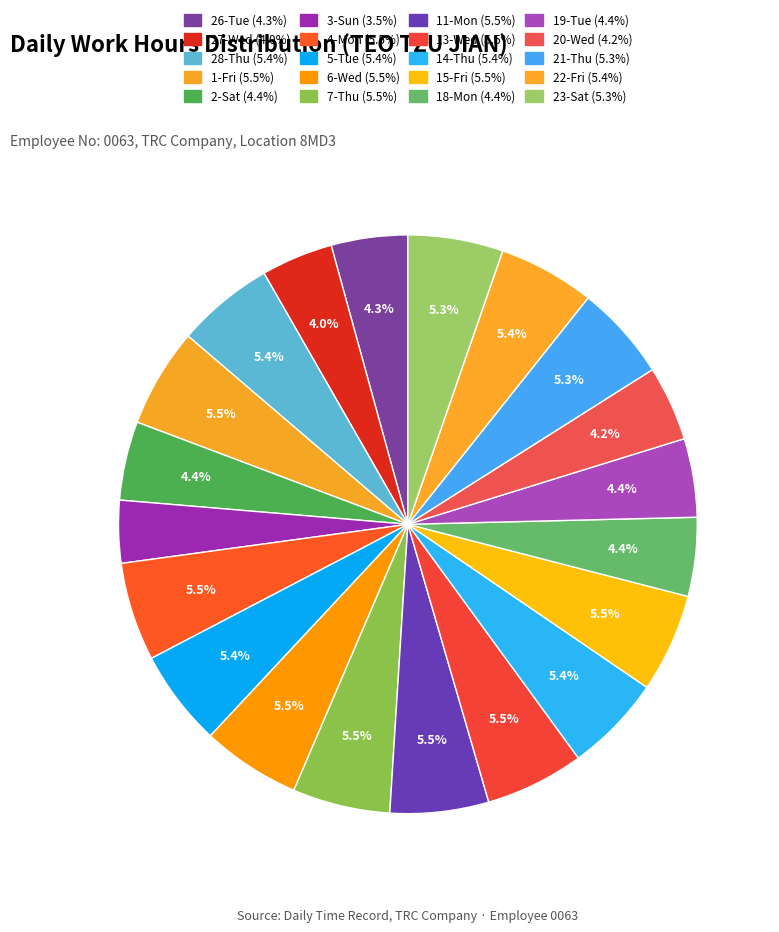

Is it true that 27-Wed is 1% of the pie?

False